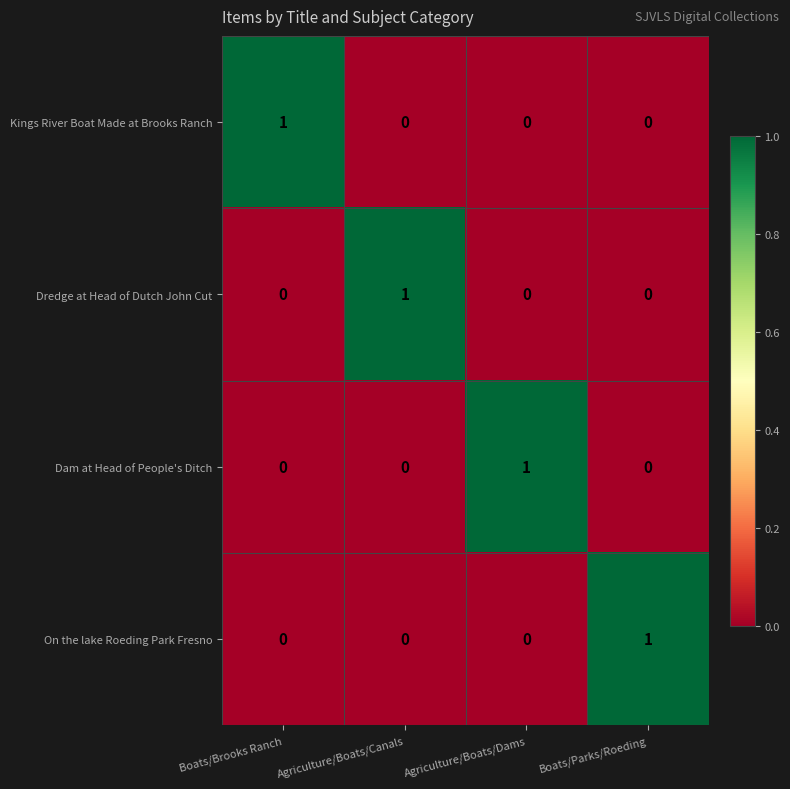

Is it true that Kings River Boat Made at Brooks Ranch equals 2 at Boats/Brooks Ranch?

False